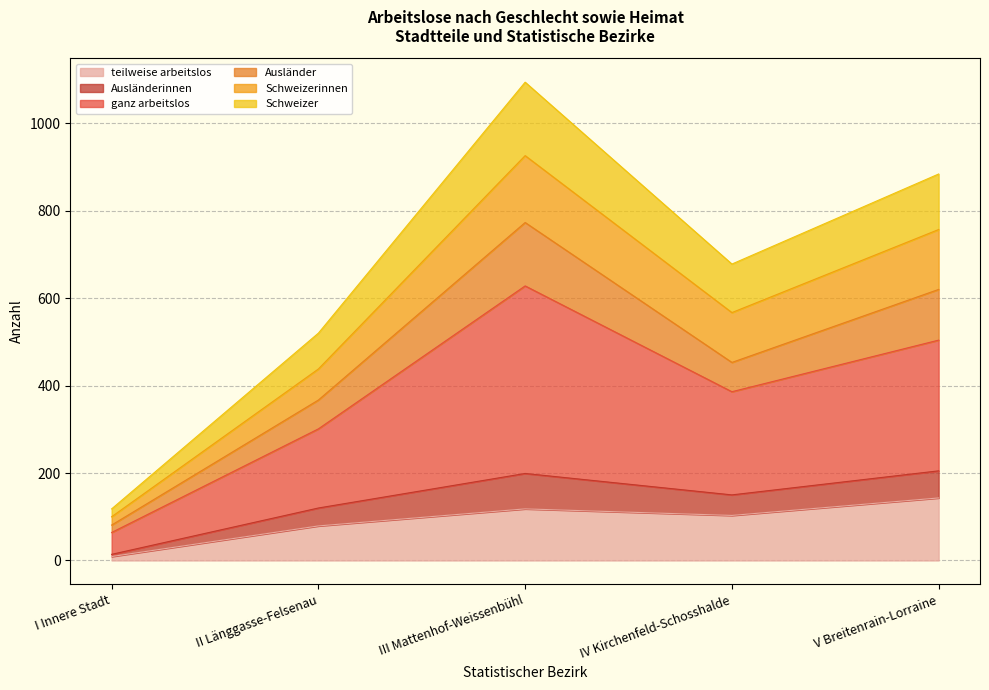

Which has a higher value, V Breitenrain-Lorraine or IV Kirchenfeld-Schosshalde?

V Breitenrain-Lorraine